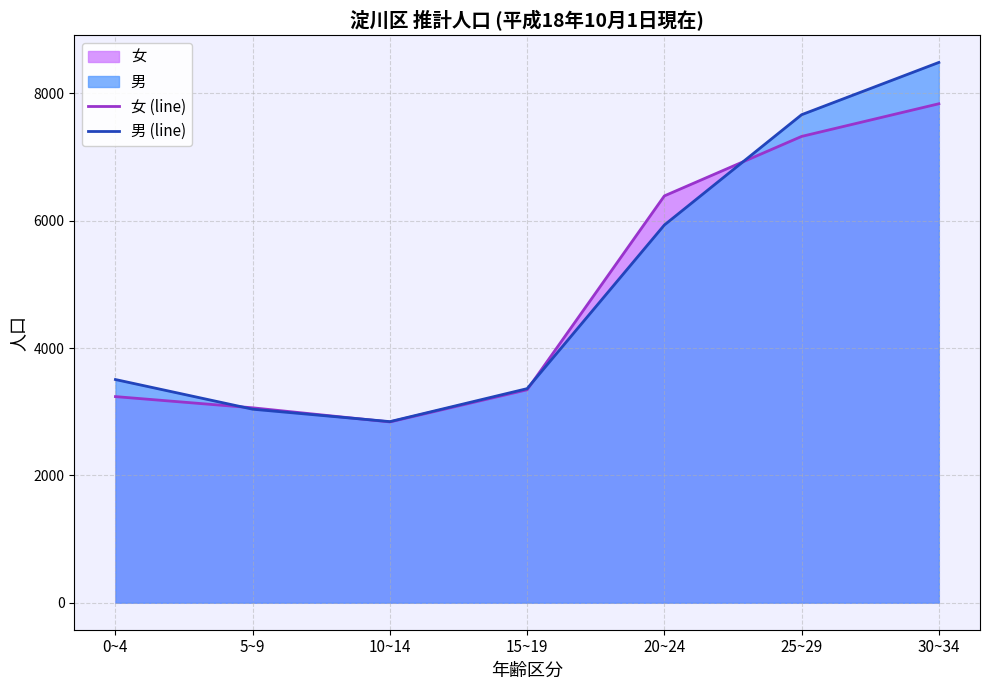

Count the number of categories in the chart.

7